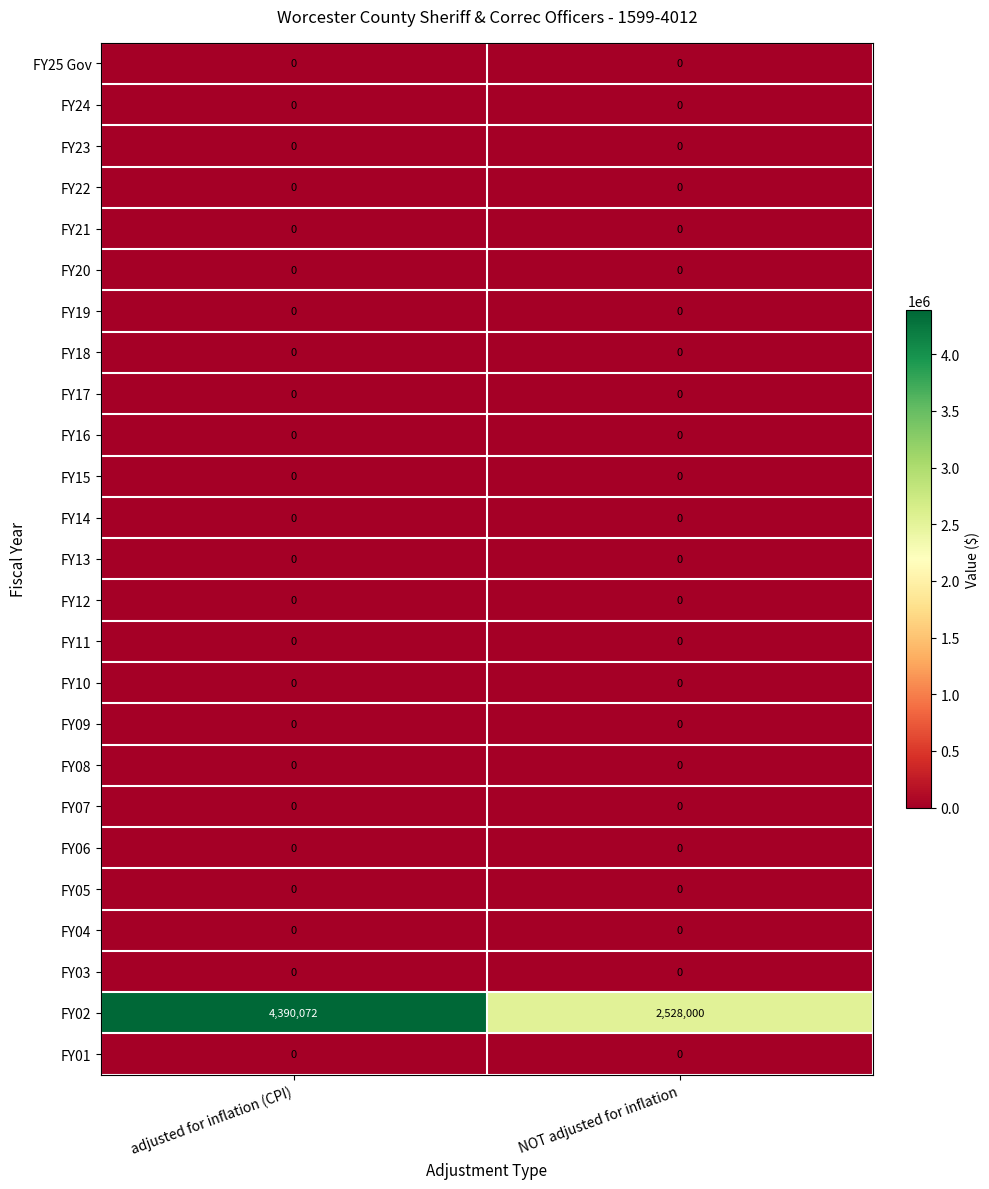

Which series has the largest range (max minus min)?

FY02